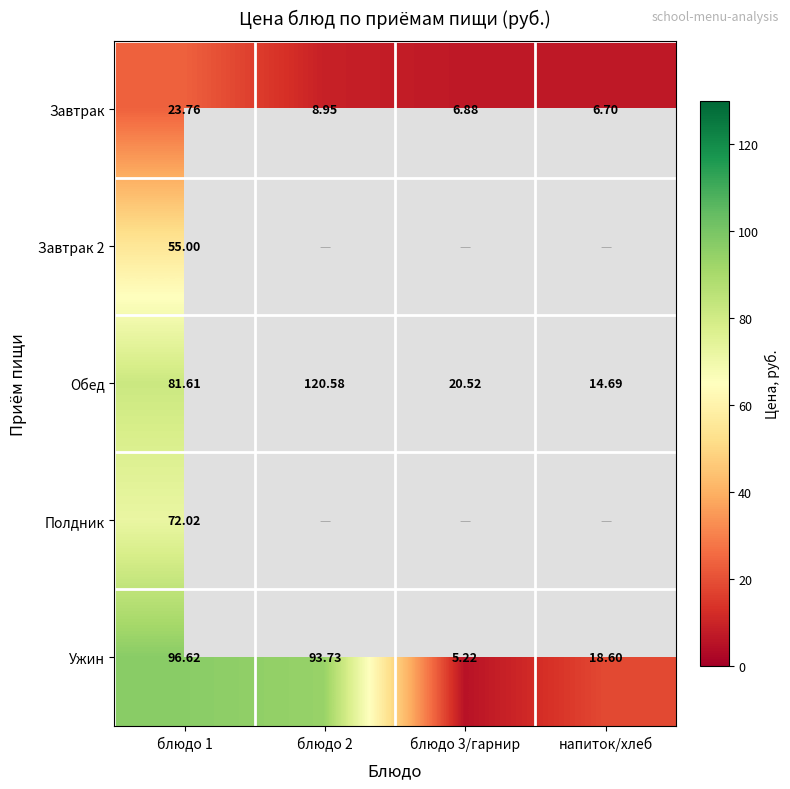

Between напиток/хлеб and блюдо 2, which is larger?

блюдо 2